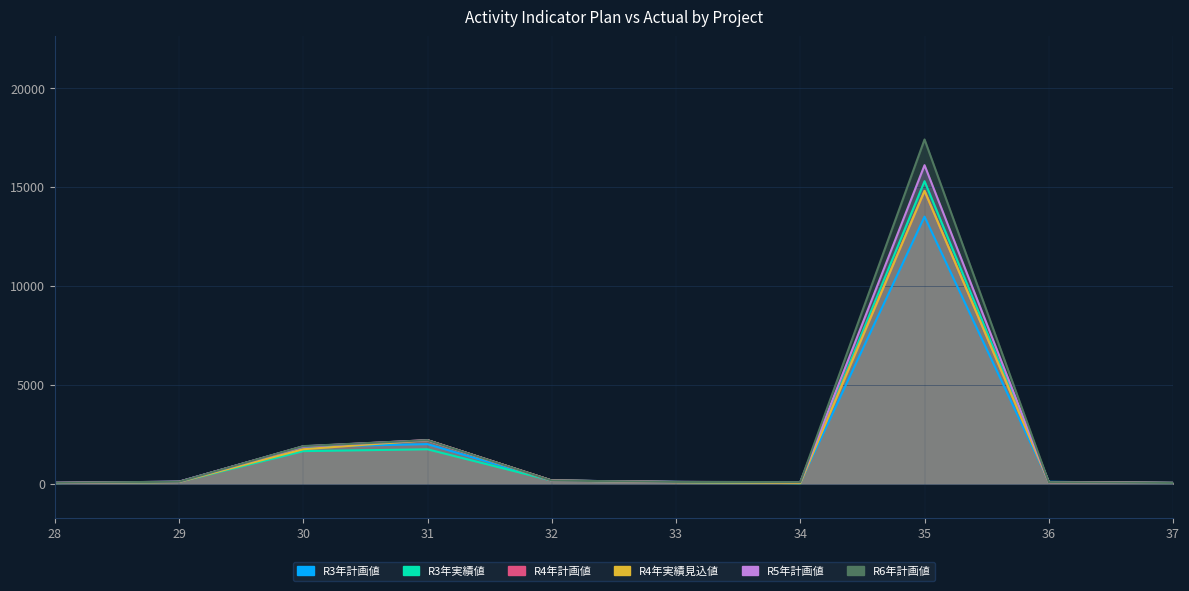

What is the average value of the R3年実績値 series?

1919.8